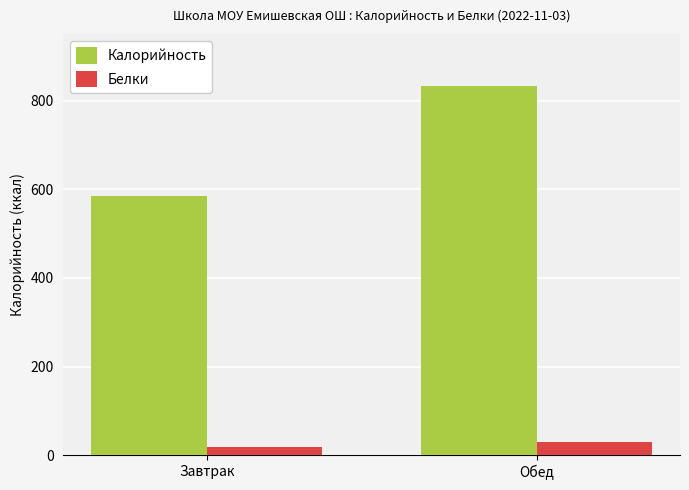

What is the total value across all series at Обед?

860.8